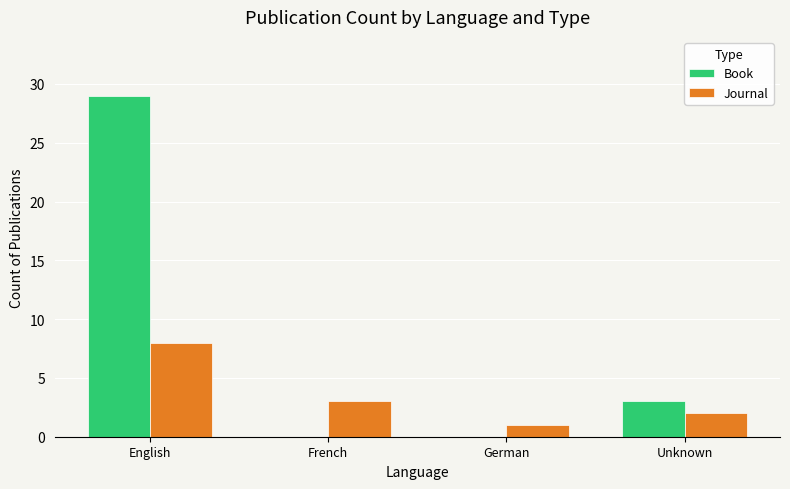

What are all the series names shown in the legend?

Book, Journal